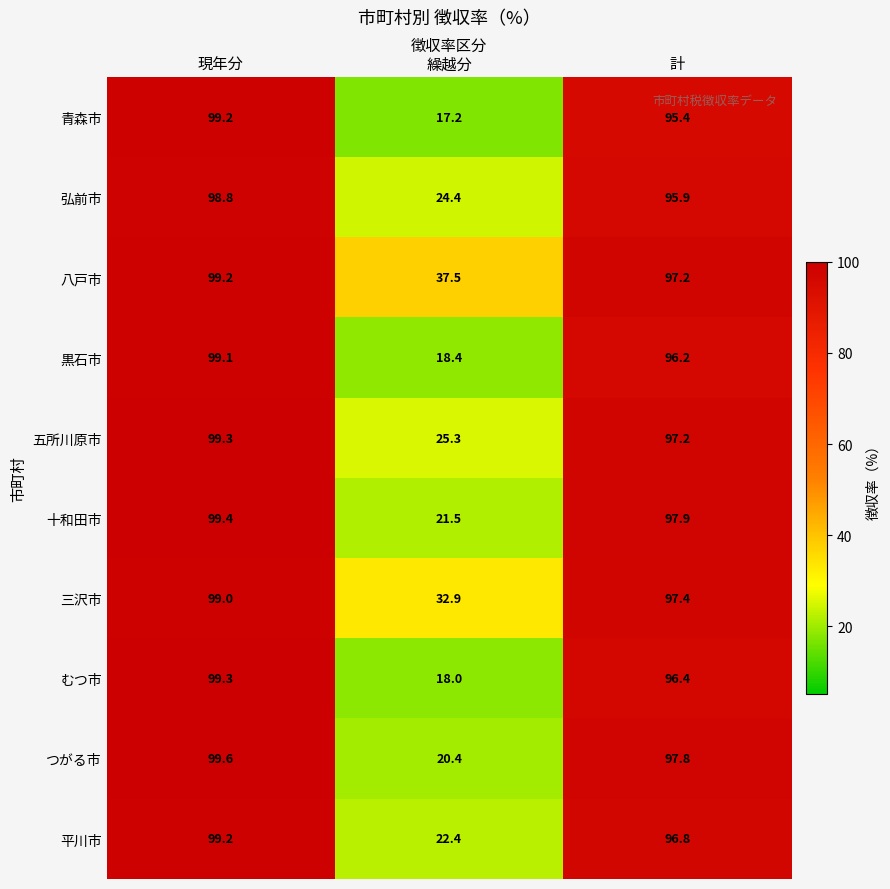

What is the maximum value shown in the chart?

99.6